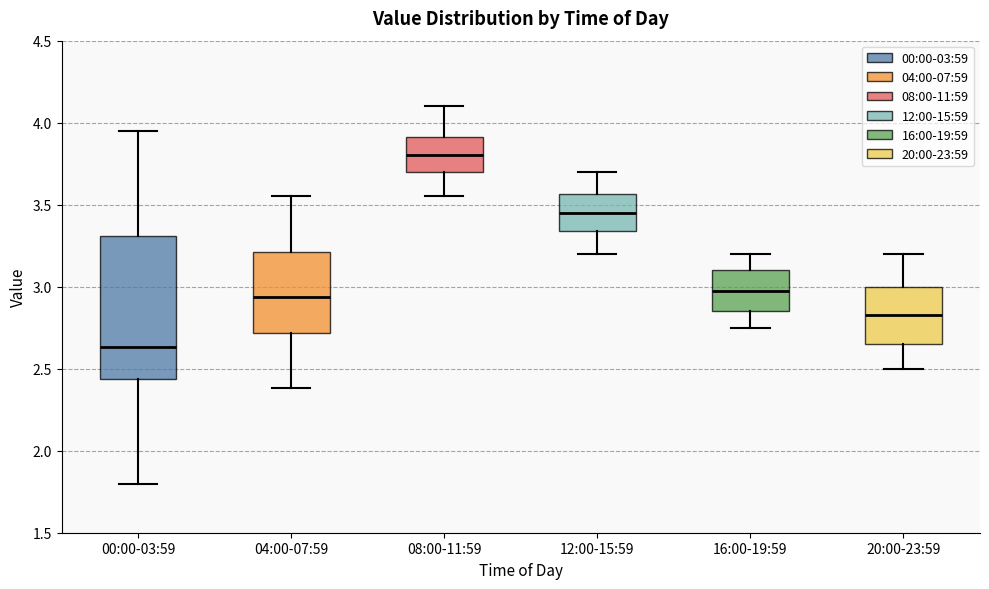

Which box is the tallest, from its lower edge to its upper edge?

00:00-03:59